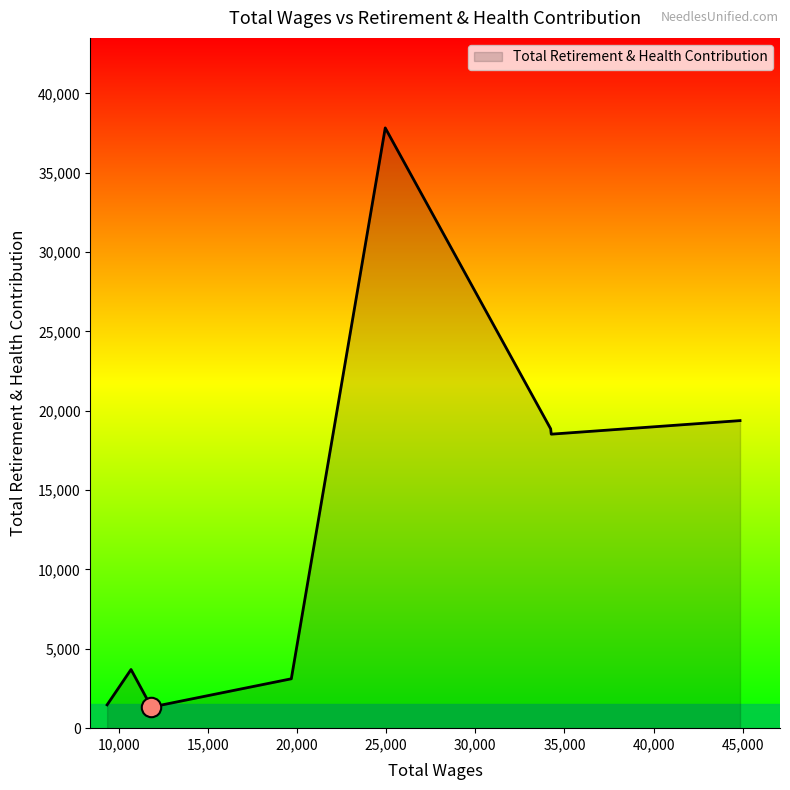

What is the maximum value shown in the chart?

37819